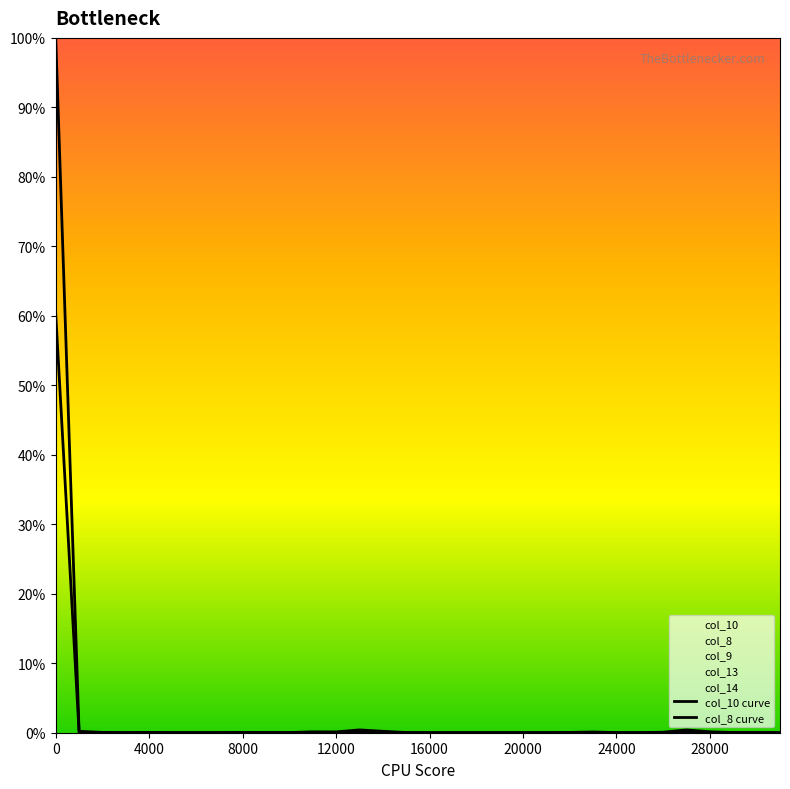

Between 4000 and 17, which series saw the biggest shift?

col_10 curve